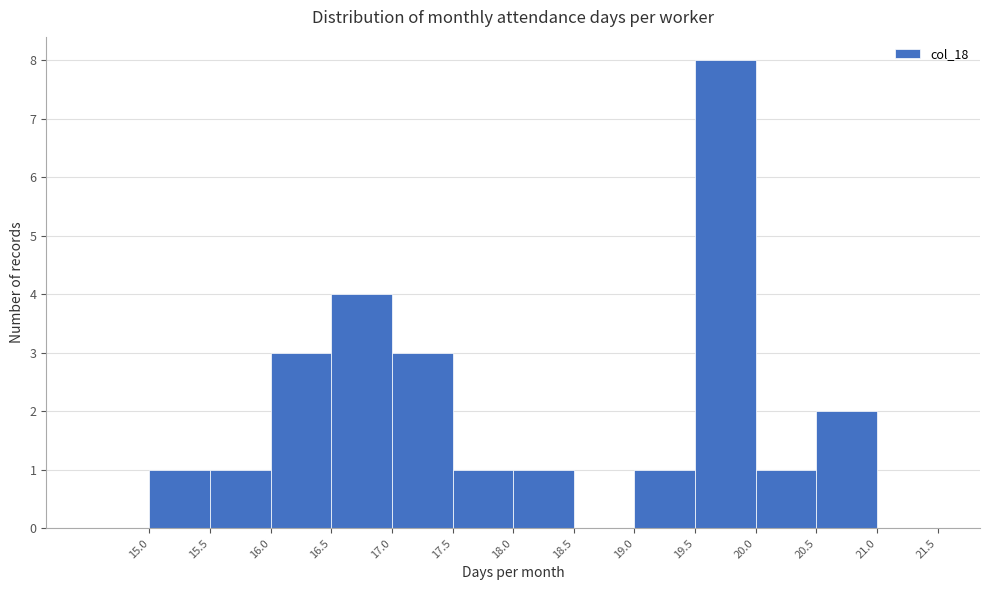

Reading left to right, list every bar in this chart as the range it spans on the x-axis followed by its height. The values are not printed on the chart, so give them approximately, as read against the axis.

14.5 to 15.0: 0
15.0 to 15.5: 1
15.5 to 16.0: 1
16.0 to 16.5: 3
16.5 to 17.0: 4
17.0 to 17.5: 3
17.5 to 18.0: 1
18.0 to 18.5: 1
18.5 to 19.0: 0
19.0 to 19.5: 1
19.5 to 20.0: 8
20.0 to 20.5: 1
20.5 to 21.0: 2
21.0 to 21.5: 0